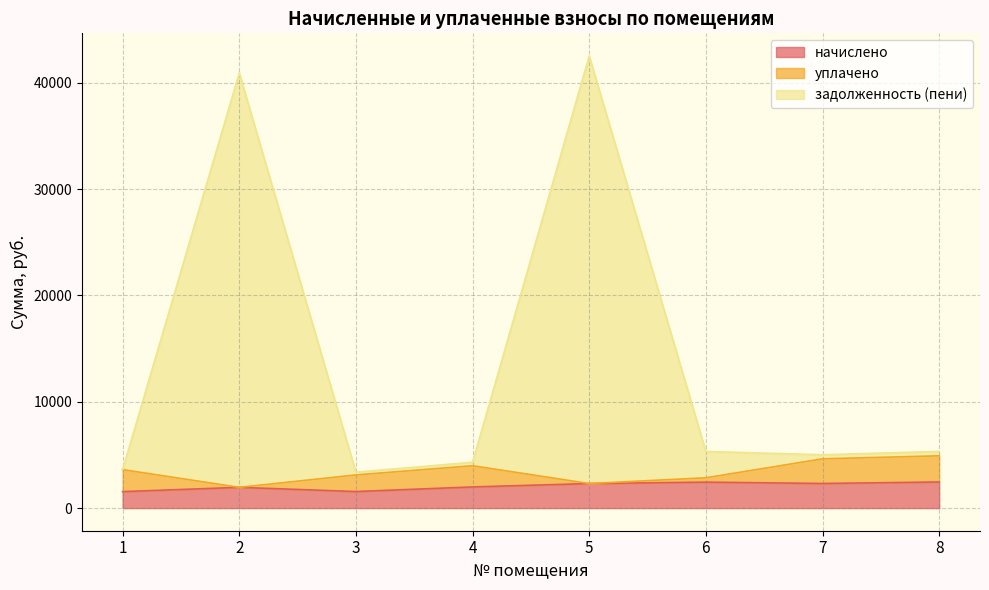

At which category is the sum across all series the highest?

5